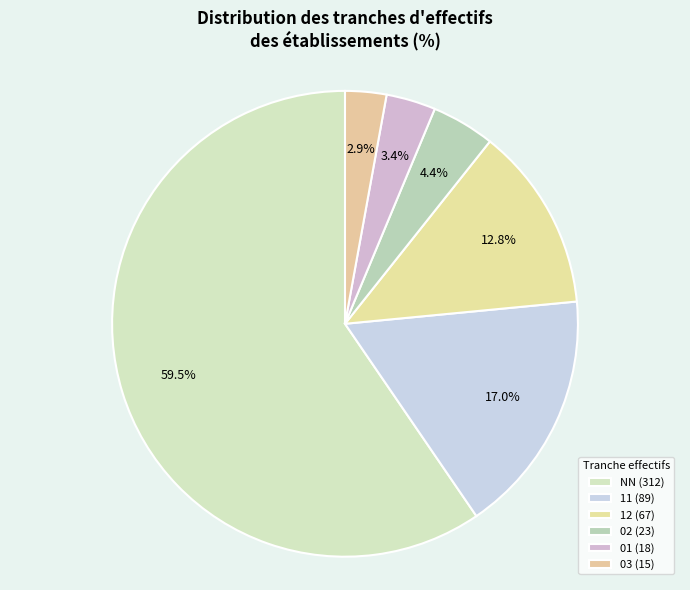

True or false: NN accounts for 60% of the total.

True